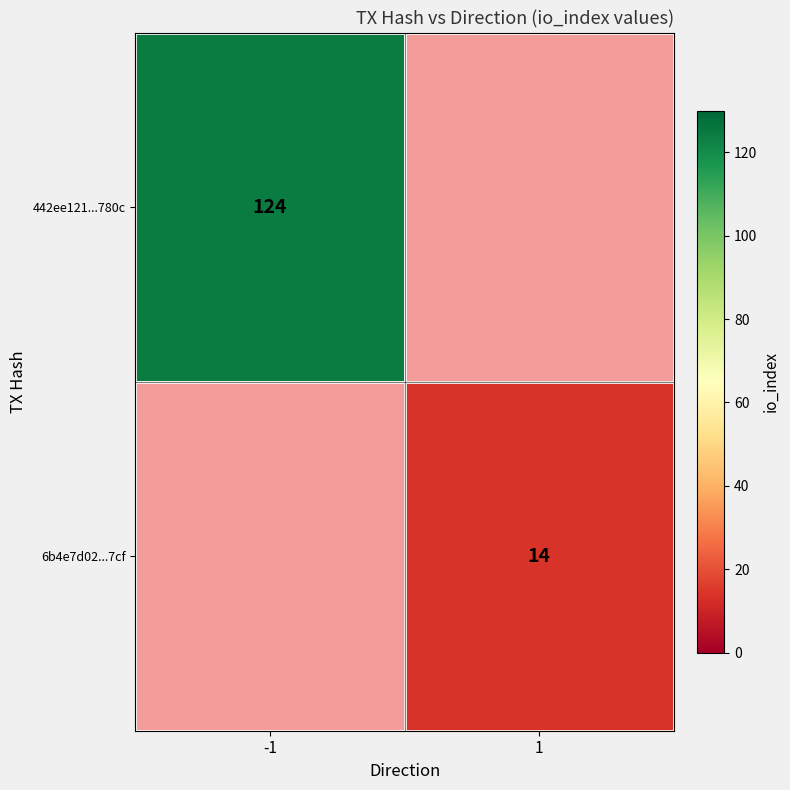

The 442ee121...780c series shows 124 at -1. True or false?

True